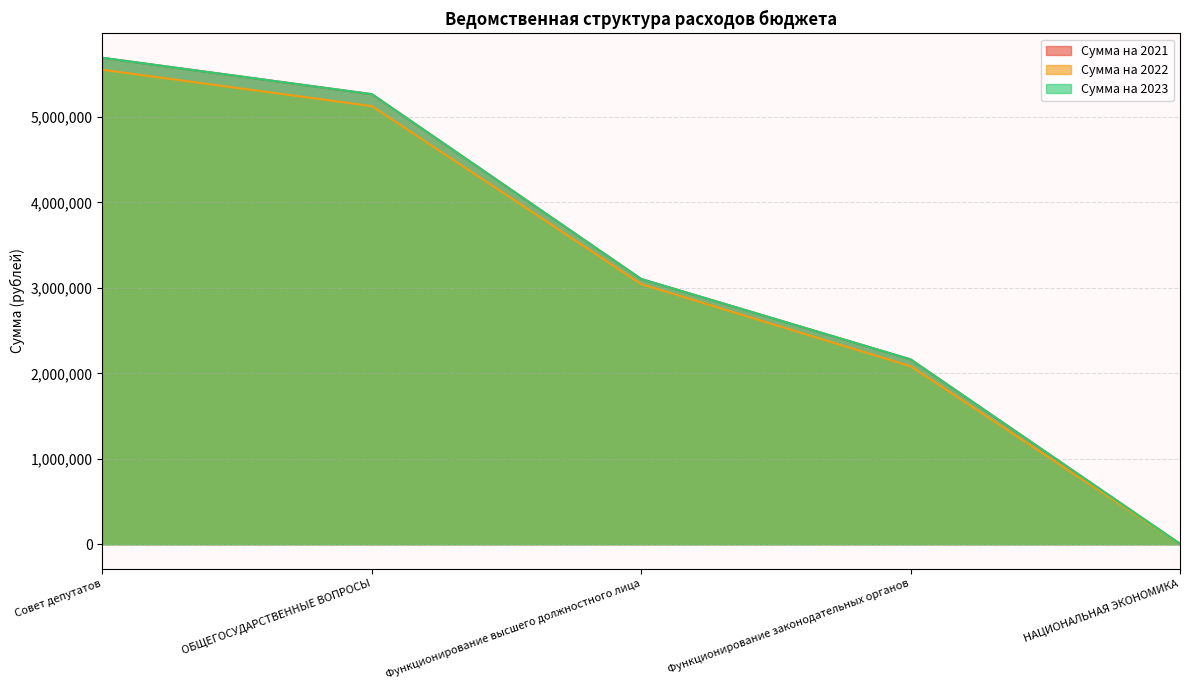

Does the chart have visible grid lines?

Yes